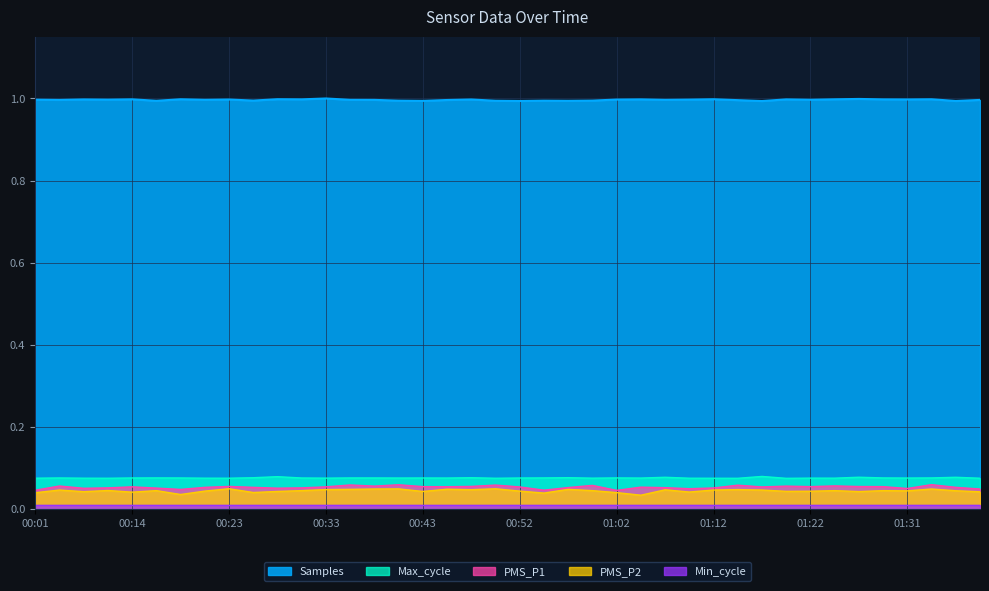

What is the greatest value displayed?

1.0